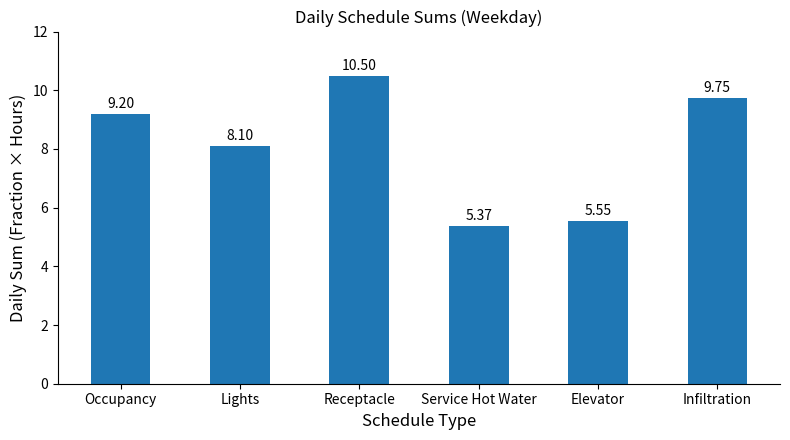

What is the ratio of the value at Occupancy to the value at Service Hot Water?

1.7